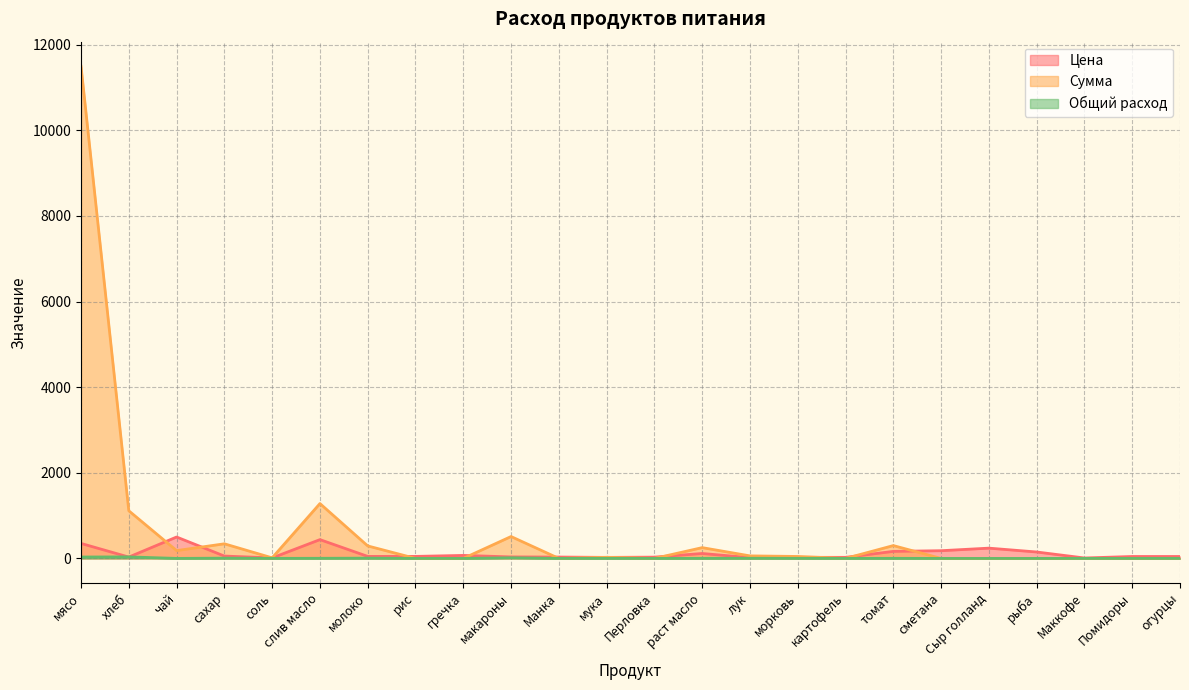

How many data points in Сумма are above 26?

12